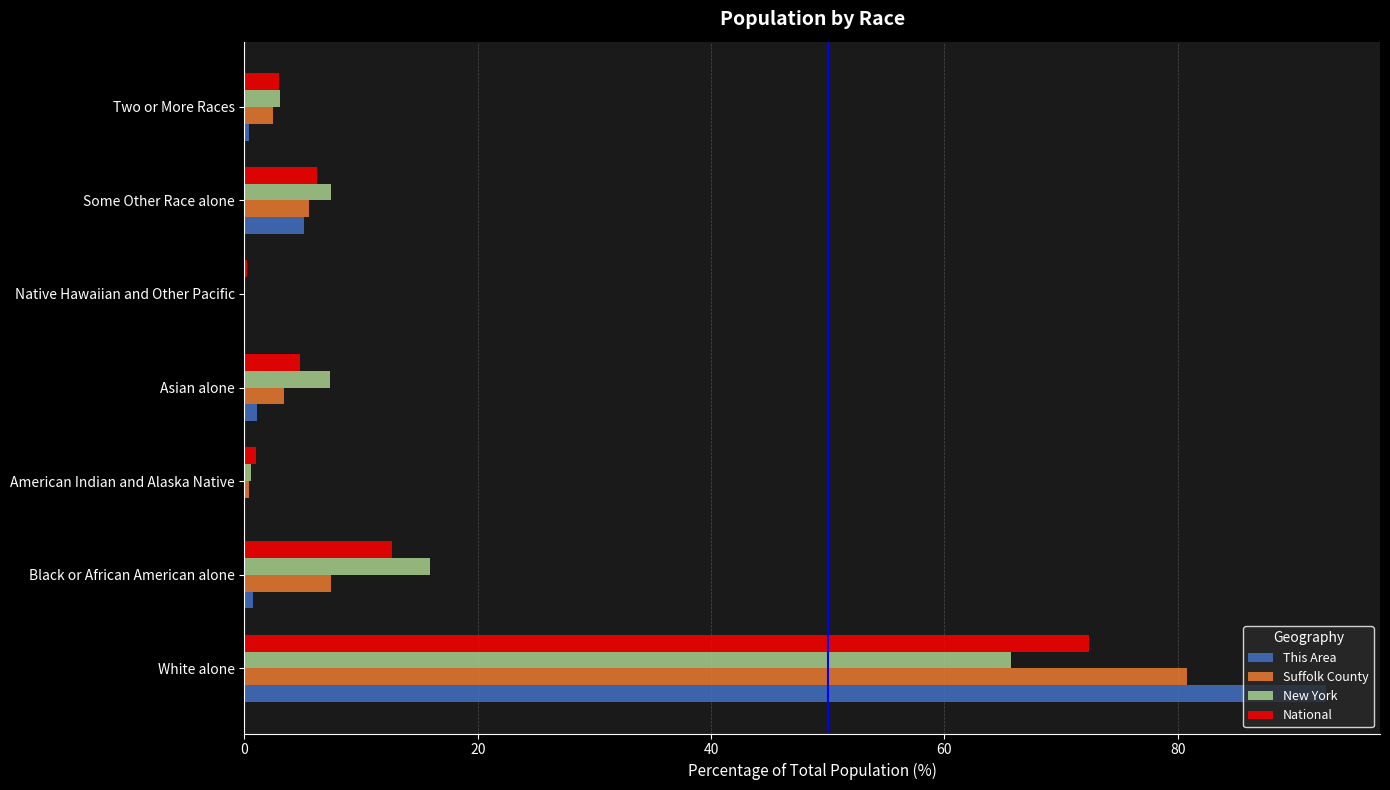

Which series has the widest spread of values?

This Area